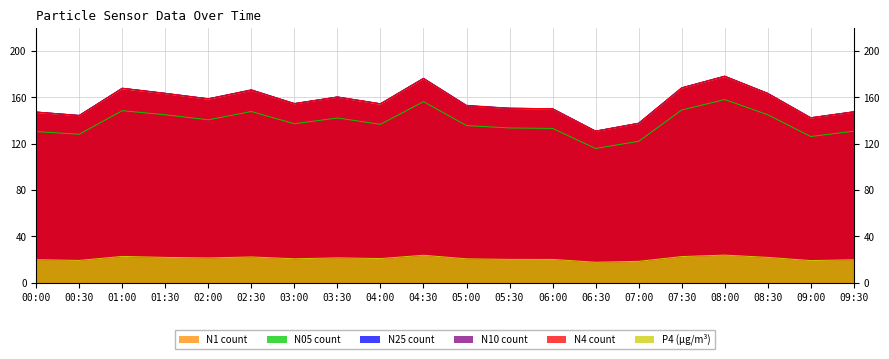

Reading left to right, what are all the values shown in this chart?

N4: 00:00=147.4	00:30=144.4	01:00=167.9	01:30=163.5	02:00=158.8	02:30=166.3	03:00=154.7	03:30=160.4	04:00=154.5	04:30=176.5	05:00=152.8	05:30=150.7	06:00=150.2	06:30=130.9	07:00=137.7	07:30=168.3	08:00=178.3	08:30=163.5	09:00=142.4	09:30=147.6
N25: 00:00=147.3	00:30=144.4	01:00=167.9	01:30=163.5	02:00=158.8	02:30=166.3	03:00=154.7	03:30=160.3	04:00=154.5	04:30=176.4	05:00=152.8	05:30=150.6	06:00=150.2	06:30=130.8	07:00=137.7	07:30=168.2	08:00=178.3	08:30=163.5	09:00=142.4	09:30=147.6
N1: 00:00=147.0	00:30=144.2	01:00=167.4	01:30=163.2	02:00=158.4	02:30=166.0	03:00=154.4	03:30=160.1	04:00=154.1	04:30=176.1	05:00=152.8	05:30=150.4	06:00=149.9	06:30=130.6	07:00=137.4	07:30=167.9	08:00=178.0	08:30=163.2	09:00=142.1	09:30=147.3
N10: 00:00=147.4	00:30=144.4	01:00=168.0	01:30=163.6	02:00=158.9	02:30=166.7	03:00=154.7	03:30=160.4	04:00=154.6	04:30=176.5	05:00=153.2	05:30=150.7	06:00=150.3	06:30=130.9	07:00=137.7	07:30=168.3	08:00=178.4	08:30=163.6	09:00=142.5	09:30=147.6
N05: 00:00=130.4	00:30=128.2	01:00=148.5	01:30=145.0	02:00=140.6	02:30=147.8	03:00=137.2	03:30=142.2	04:00=136.7	04:30=156.3	05:00=135.7	05:30=133.6	06:00=133.2	06:30=115.9	07:00=122.0	07:30=149.1	08:00=158.2	08:30=145.0	09:00=126.2	09:30=130.8
P4: 00:00=19.8	00:30=19.1	01:00=22.6	01:30=21.8	02:00=21.3	02:30=22.1	03:00=20.6	03:30=21.4	04:00=20.8	04:30=23.6	05:00=20.5	05:30=20.1	06:00=20.0	06:30=17.6	07:00=18.4	07:30=22.5	08:00=23.7	08:30=21.8	09:00=19.0	09:30=19.7